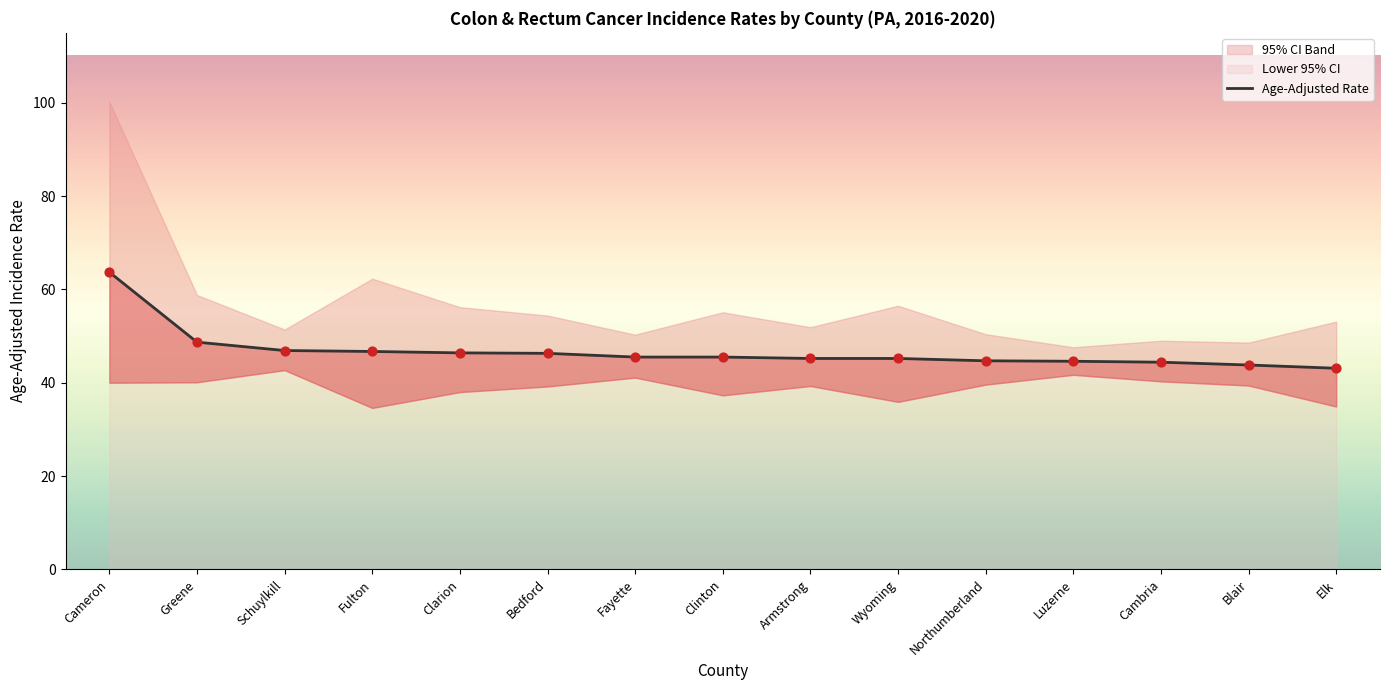

What is the ratio of the value at Elk to the value at Armstrong?

1.0